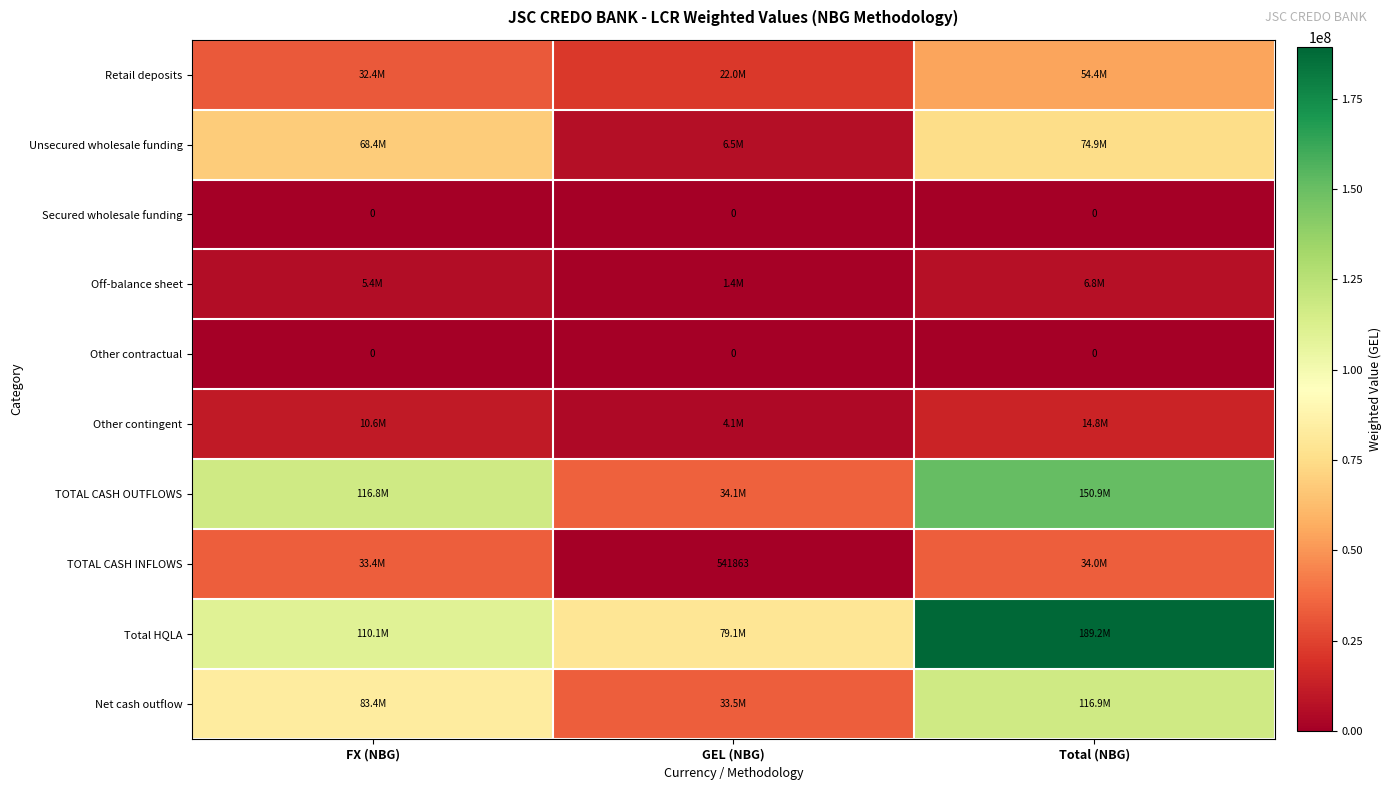

Between Total (NBG) and FX (NBG), which is larger?

Total (NBG)